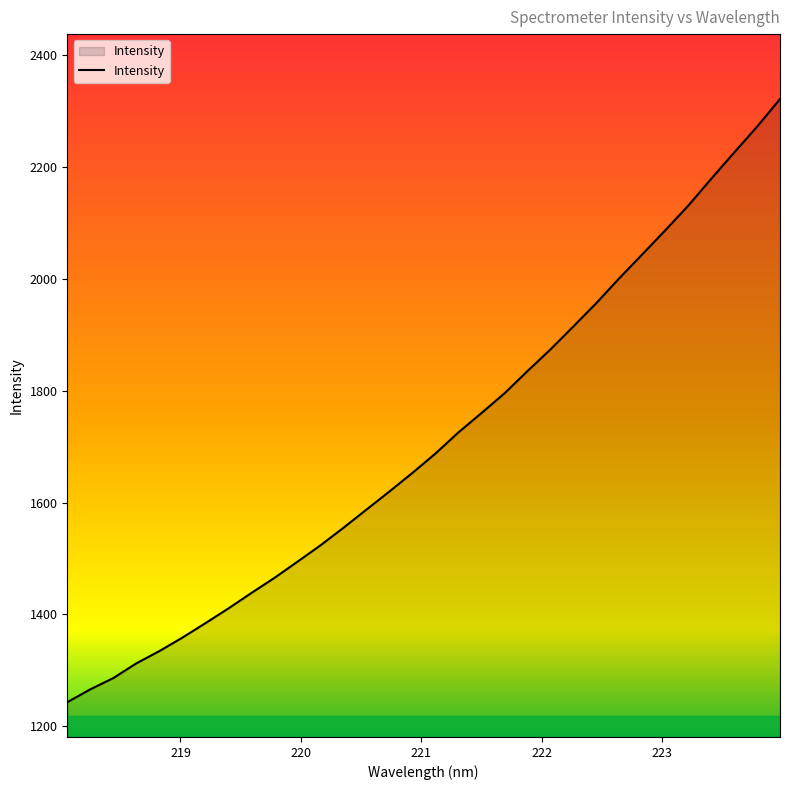

What is the smallest value displayed?

1243.0